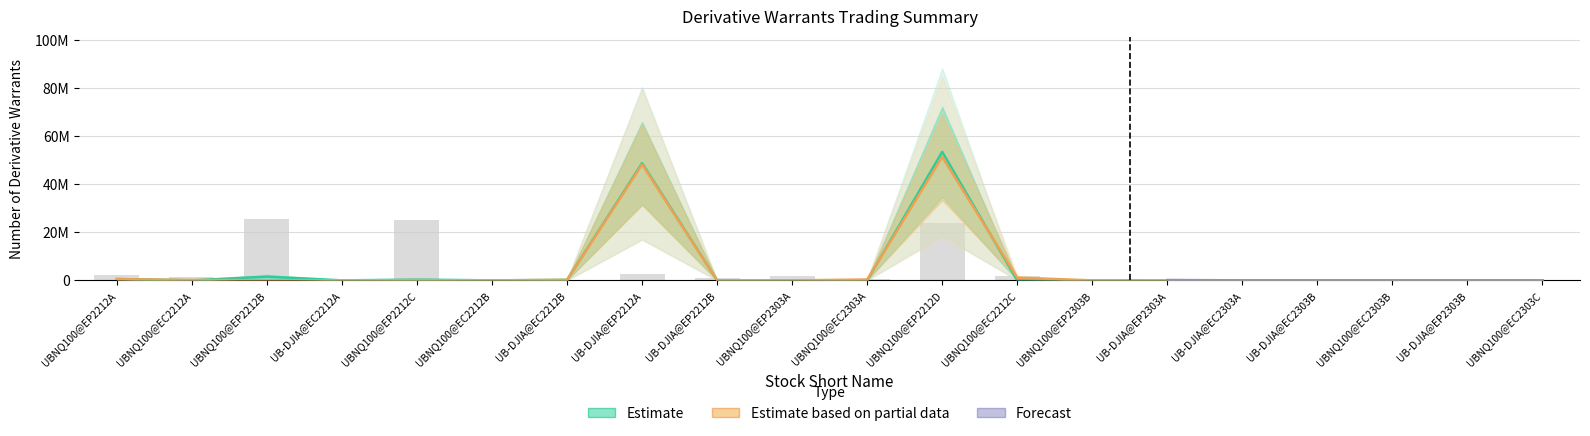

At which category is the sum across all series the highest?

UBNQ100@EP2212D